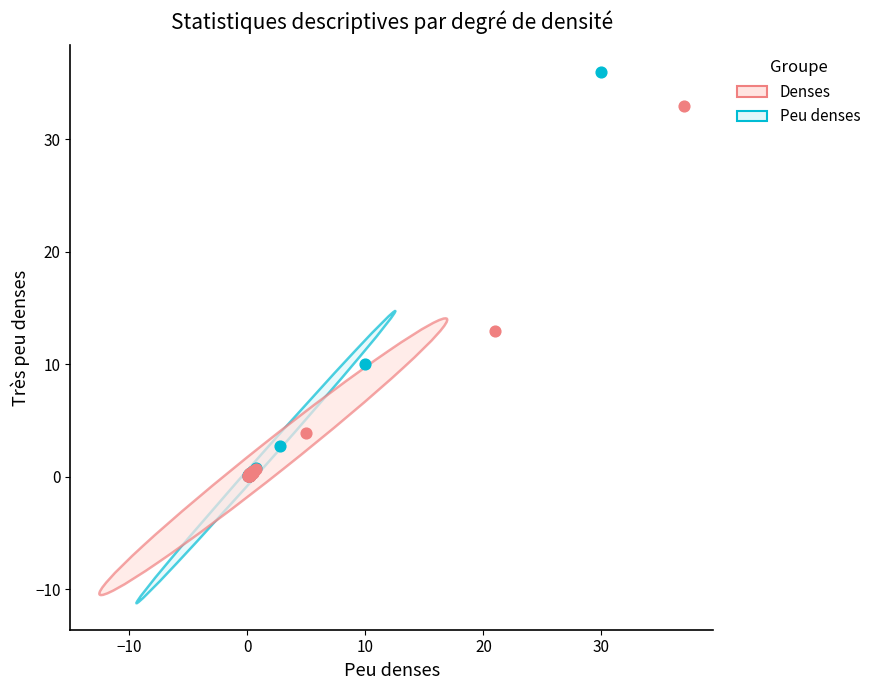

Which series reaches the maximum Y coordinate?

Peu denses